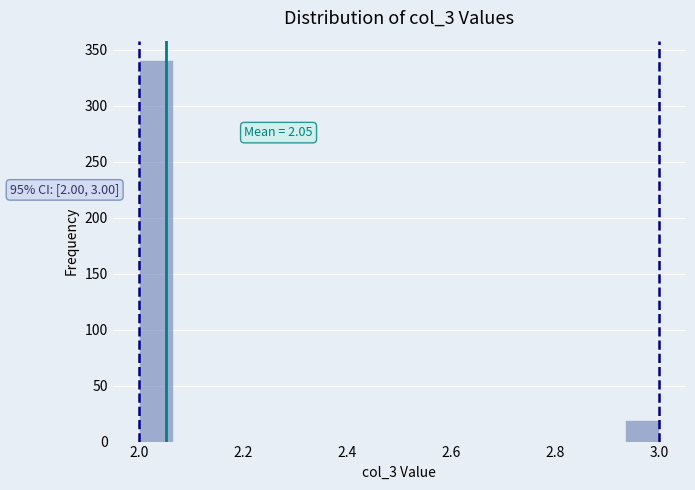

Read against the x-axis, roughly where is the centre of the tallest bar?

2.04